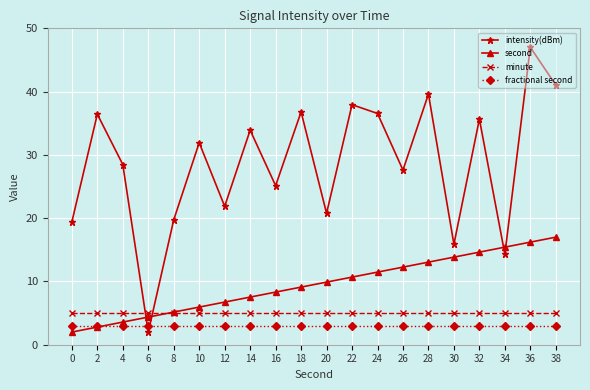

Where is second nearest to the value 9?

18